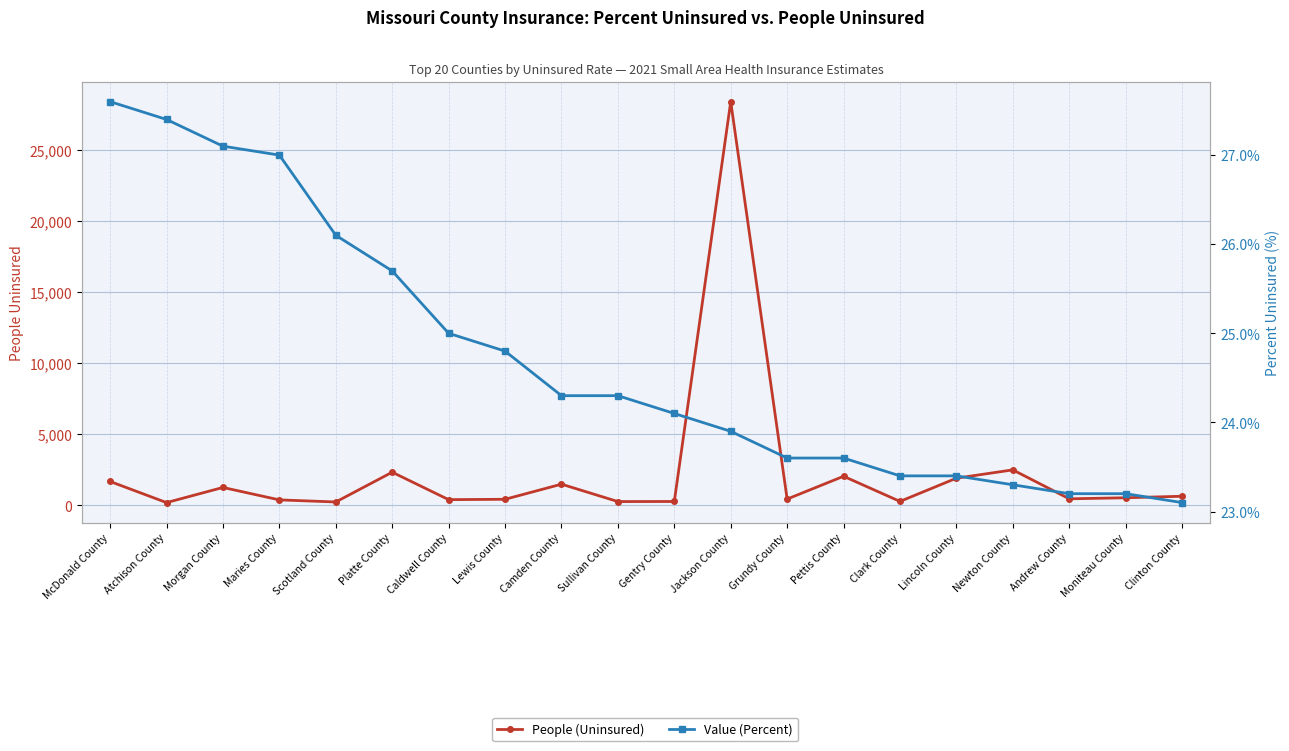

Is it true that People (Uninsured) equals 75.2 at Gentry County?

False